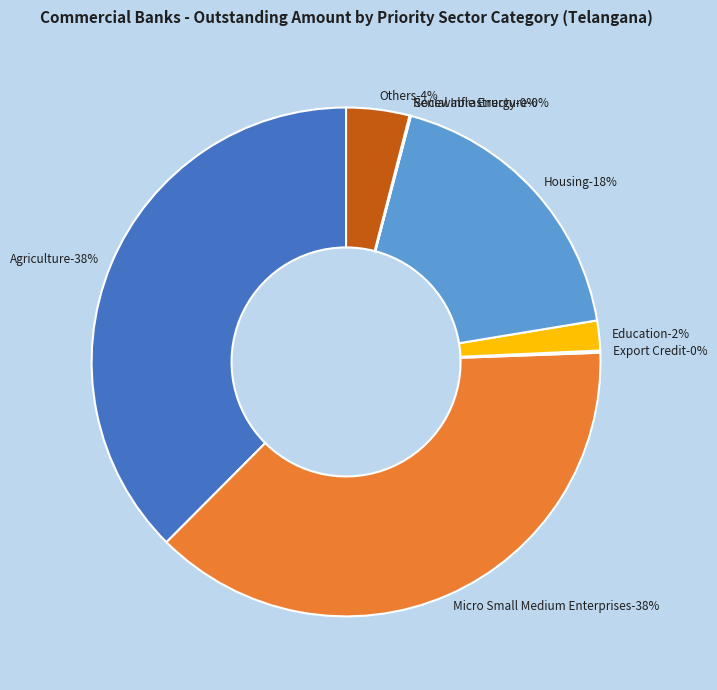

Does any single category account for the majority?

No